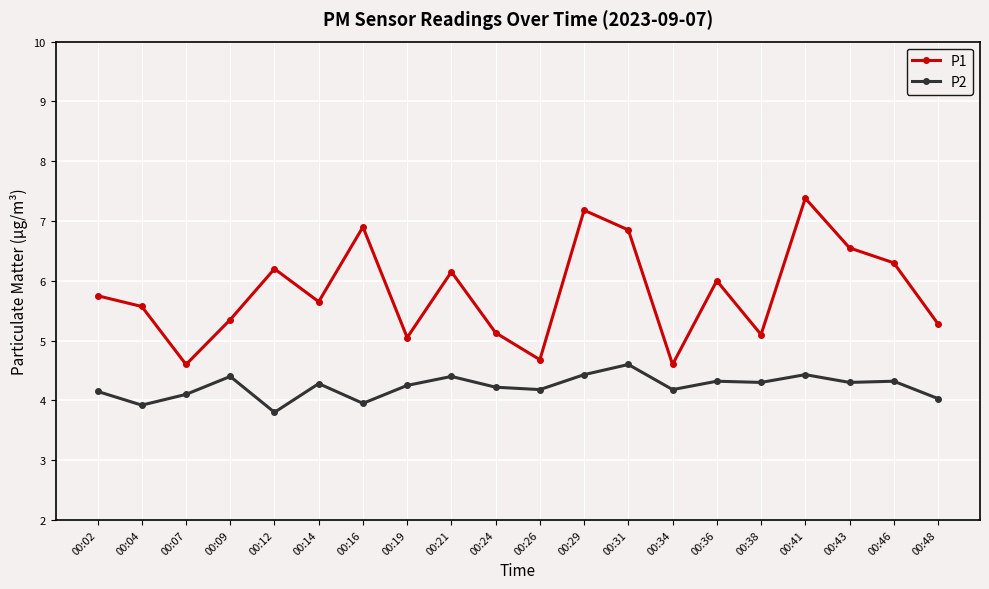

What is the total value across all series at 00:48?

9.3